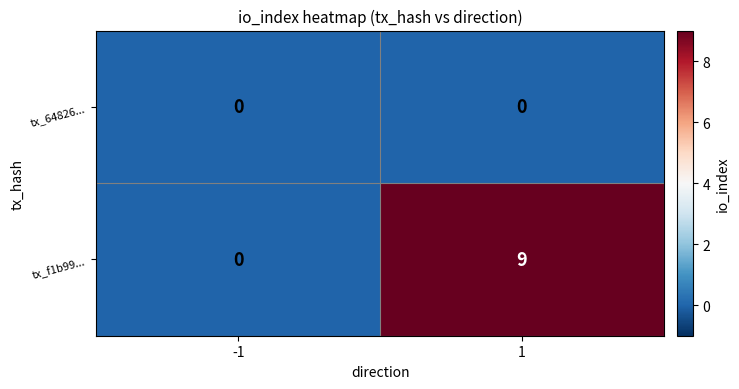

What is the sum of the tx_f1b99... values at 1 and -1?

9